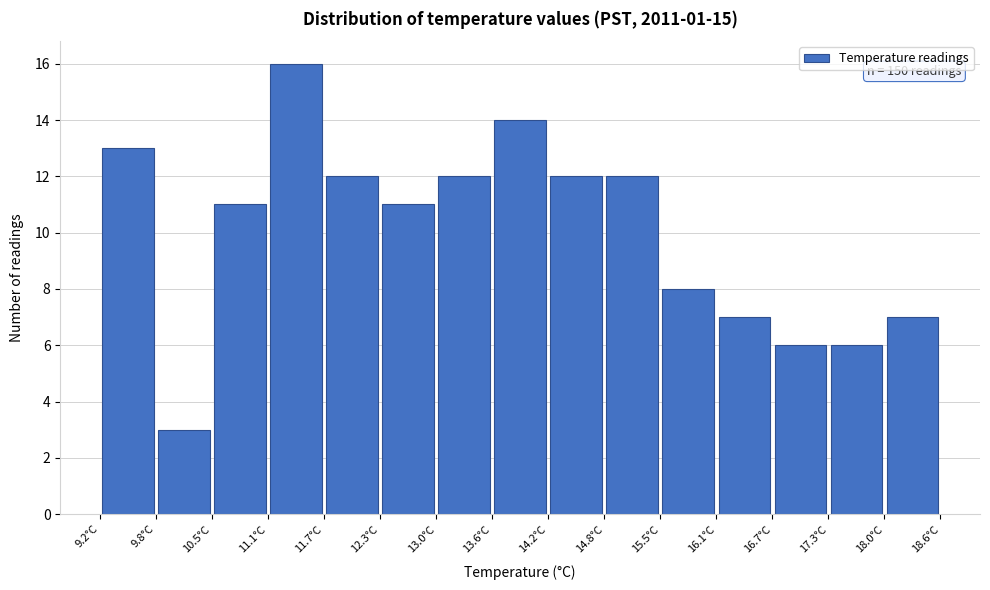

Over which range of the x-axis is the bar tallest?

11.1 to 11.7